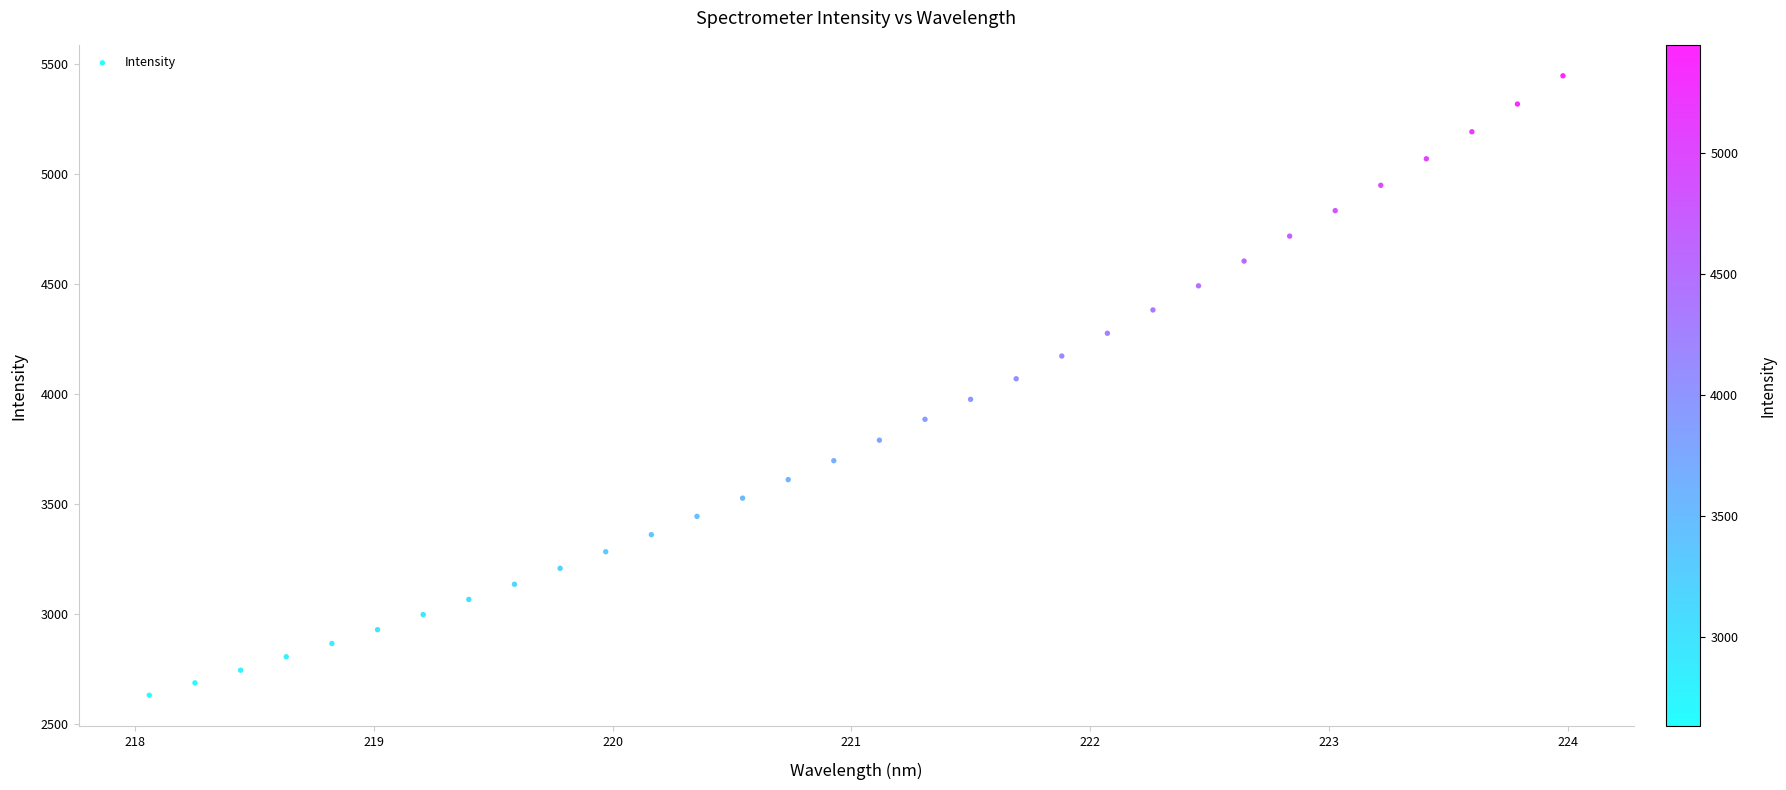

What is the range of X values (max minus min)?

5.9